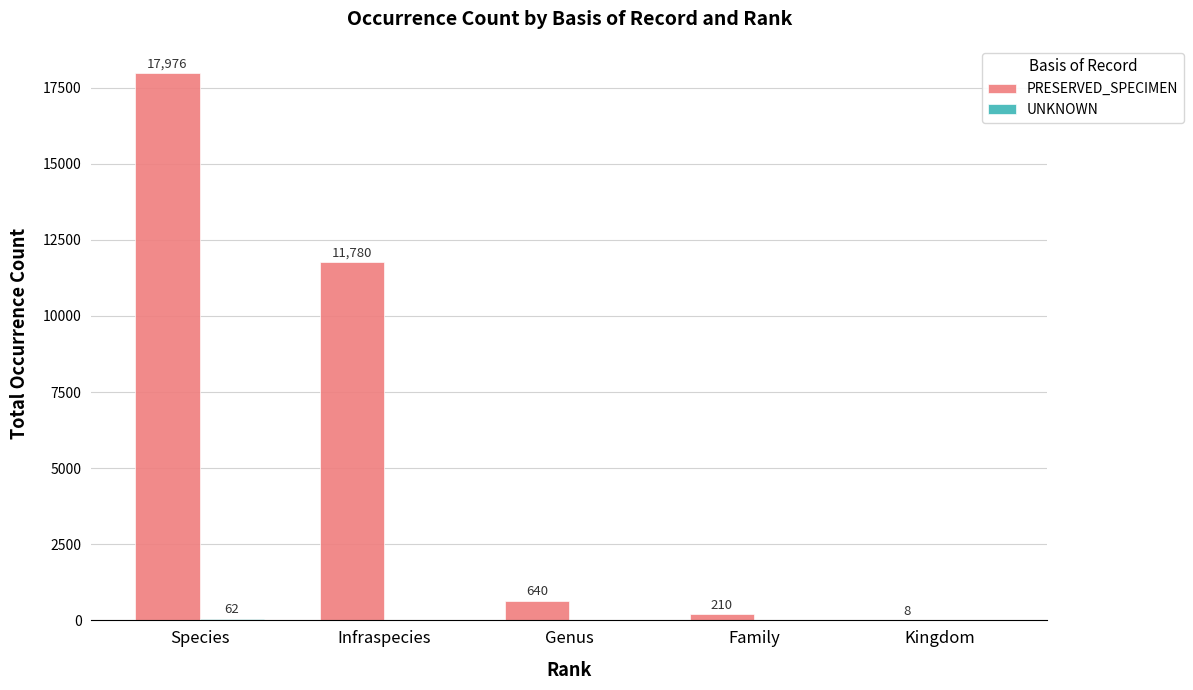

Where is PRESERVED_SPECIMEN nearest to the value 8992?

Infraspecies